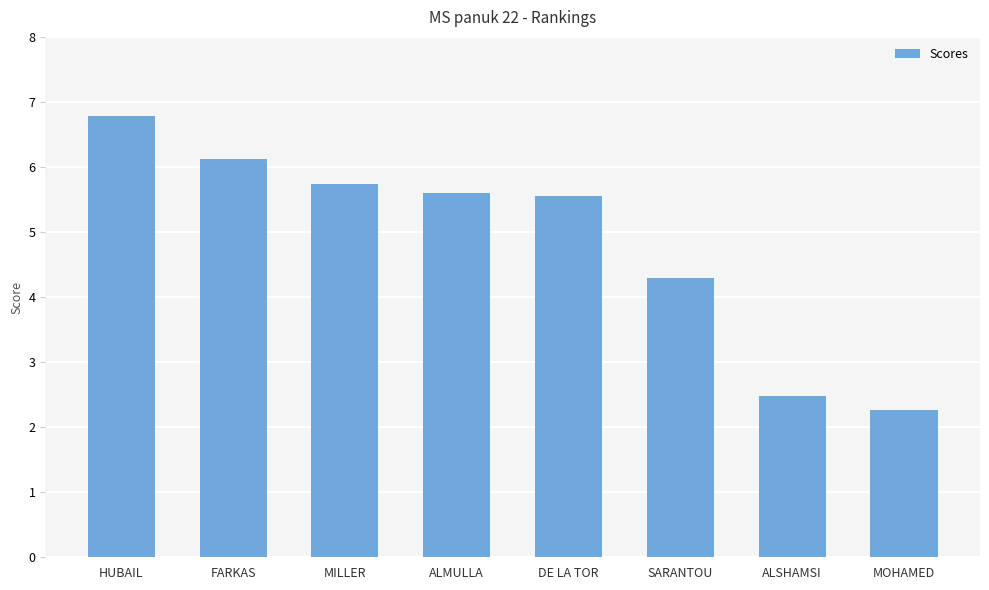

What is the average value?

4.9